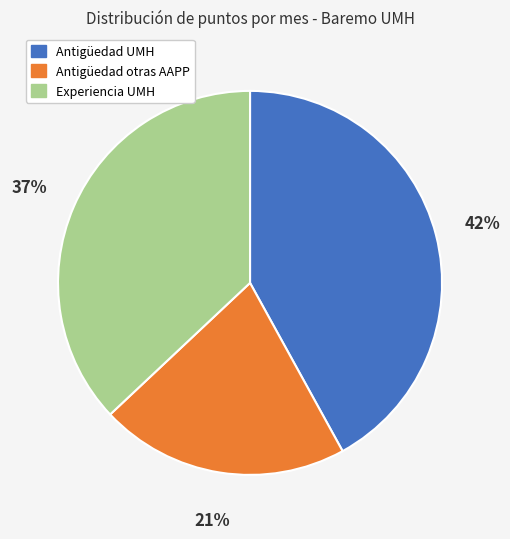

Combined, do Experiencia UMH and Antigüedad UMH account for over 50%?

Yes